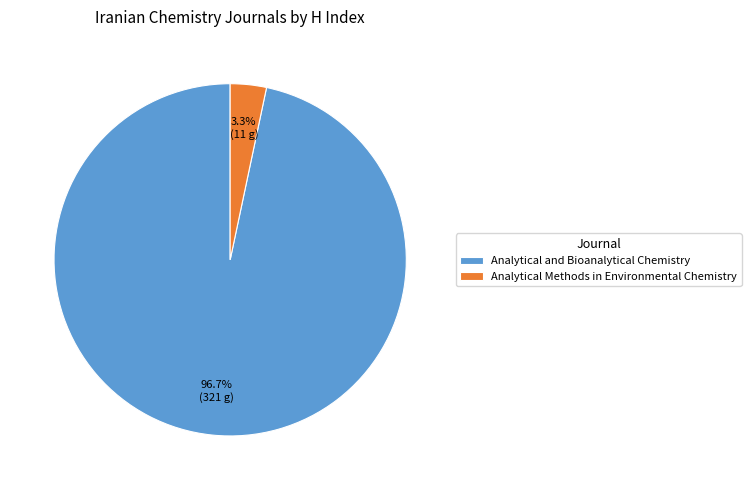

Rank the categories by value from highest to lowest.

Analytical and Bioanalytical Chemistry, Analytical Methods in Environmental Chemistry